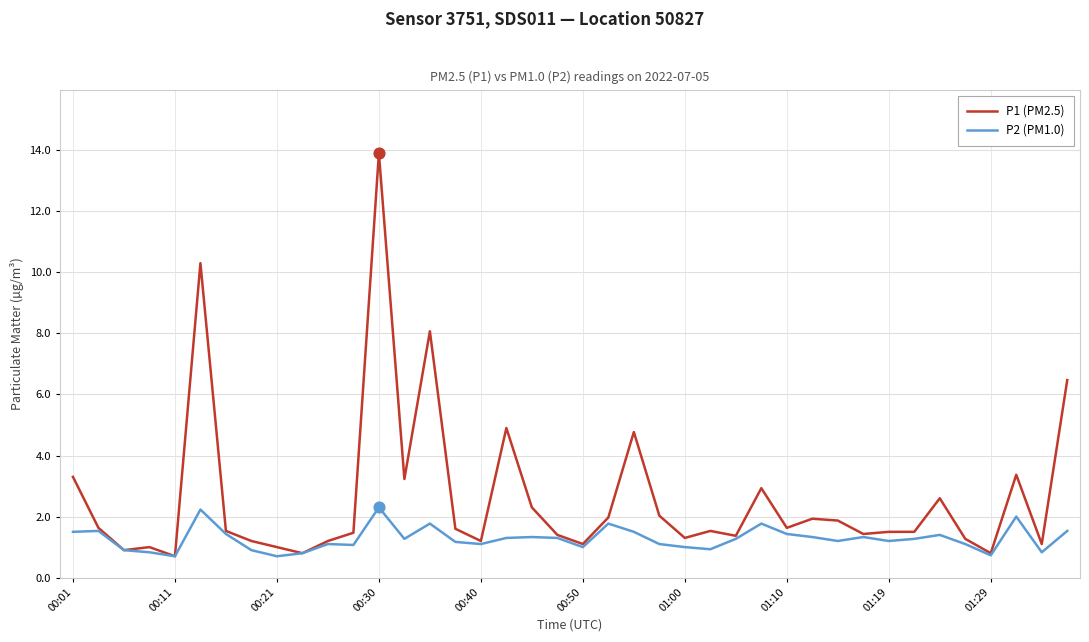

What are all the series names shown in the legend?

P1 (PM2.5), P2 (PM1.0)